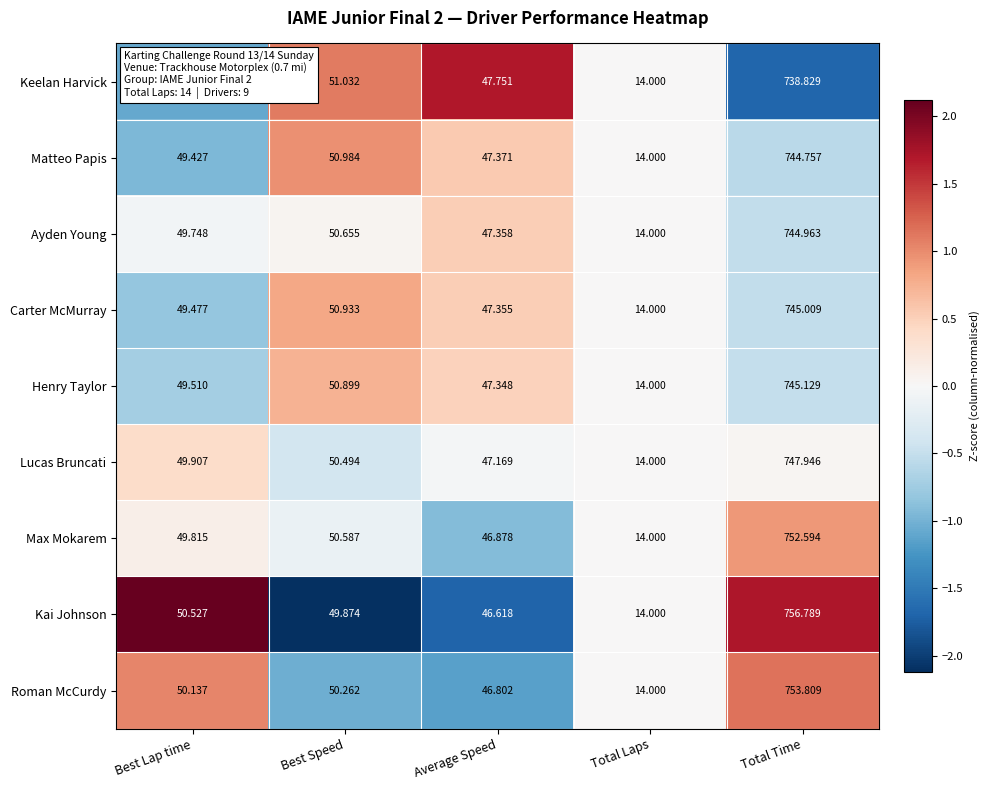

Rank the categories by Ayden Young value from lowest to highest.

Total Laps, Average Speed, Best Lap time, Best Speed, Total Time